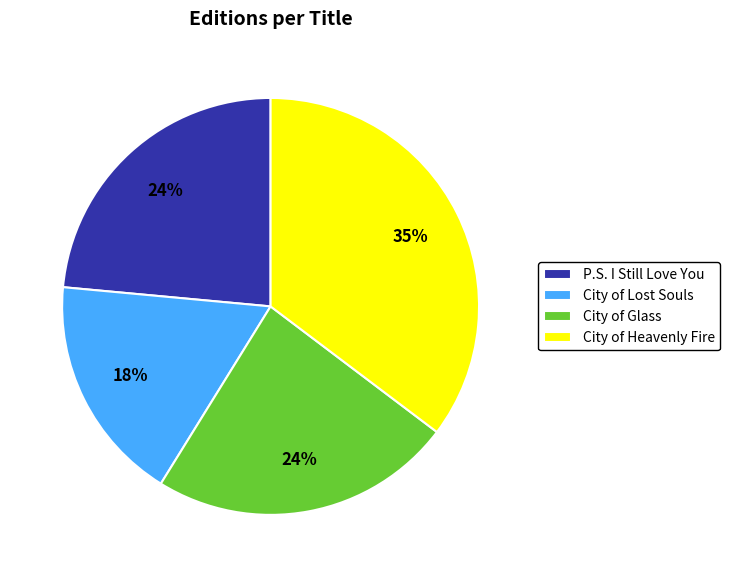

Combined, do City of Lost Souls and City of Glass account for over 50%?

No